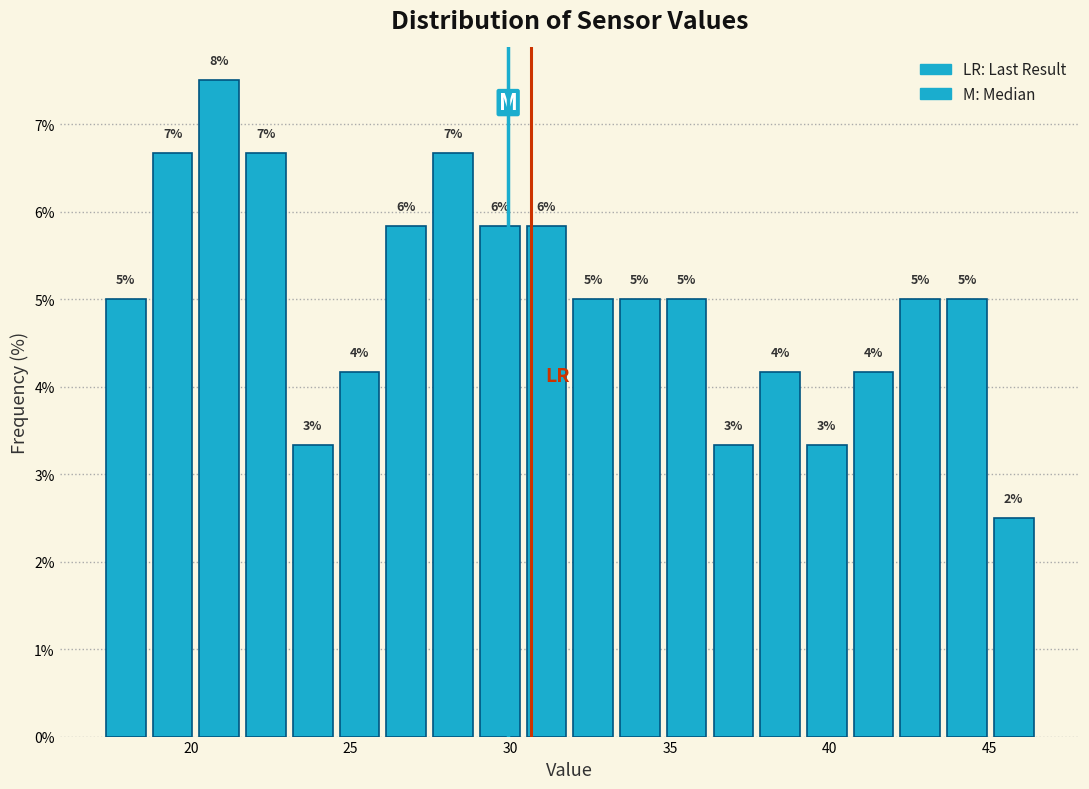

Around what value on the x-axis is the tallest bar? Give the approximate position of its centre, as read against the axis.

21.0